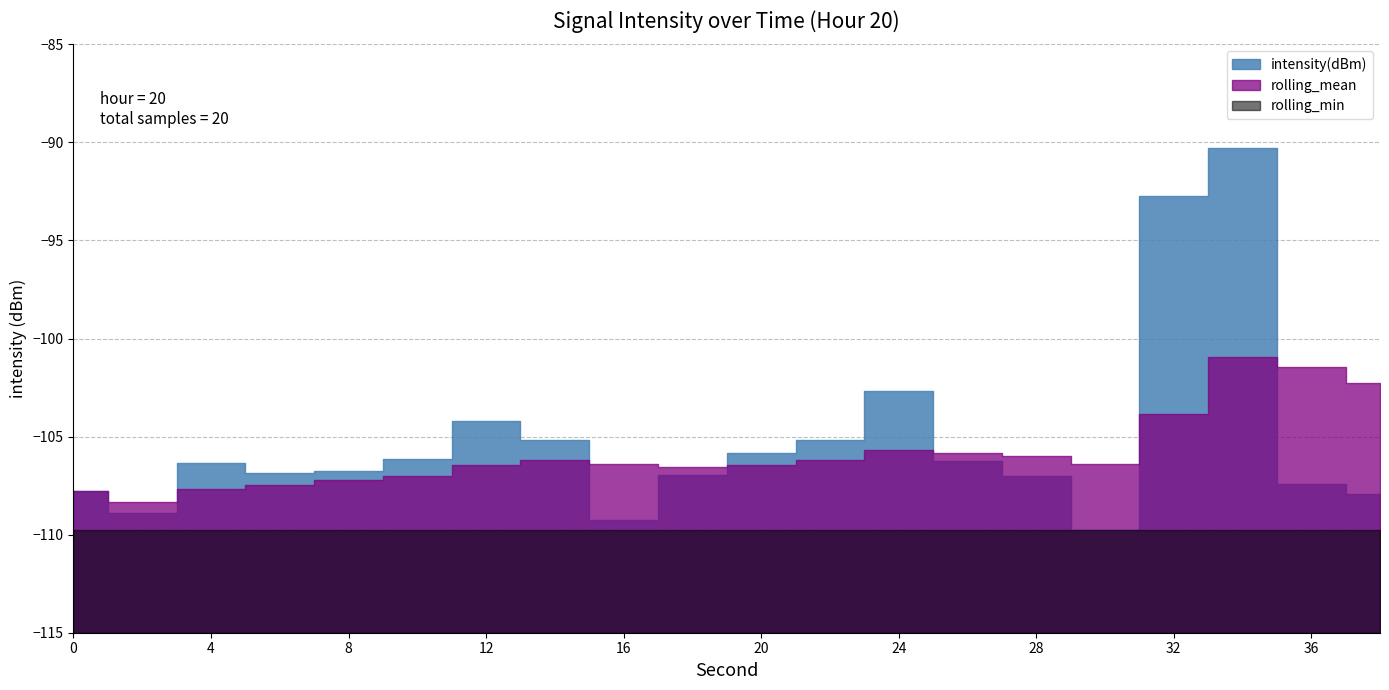

Reading right to left, transcribe all the data shown in this chart.

intensity(dBm): -107.9	-107.4	-90.3	-92.7	-109.7	-107.0	-106.3	-102.7	-105.2	-105.8	-106.9	-109.3	-105.2	-104.2	-106.1	-106.7	-106.8	-106.4	-108.9	-107.8
rolling_mean: -102.3	-101.5	-101.0	-103.9	-106.4	-106.0	-105.8	-105.7	-106.2	-106.4	-106.6	-106.4	-106.2	-106.5	-107.0	-107.2	-107.5	-107.7	-108.3	-107.8
rolling_min: -109.7	-109.7	-109.7	-109.7	-109.7	-109.7	-109.7	-109.7	-109.7	-109.7	-109.7	-109.7	-109.7	-109.7	-109.7	-109.7	-109.7	-109.7	-109.7	-109.7